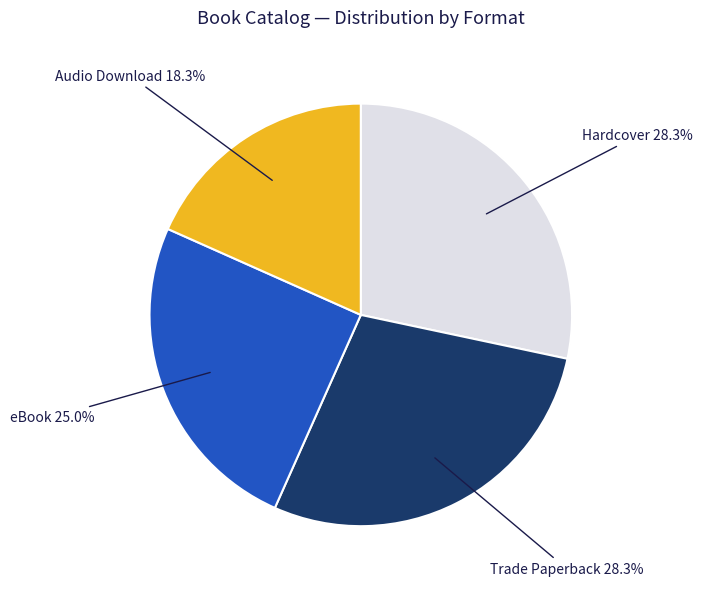

What percentage is the Hardcover slice, to the nearest percent?

28%